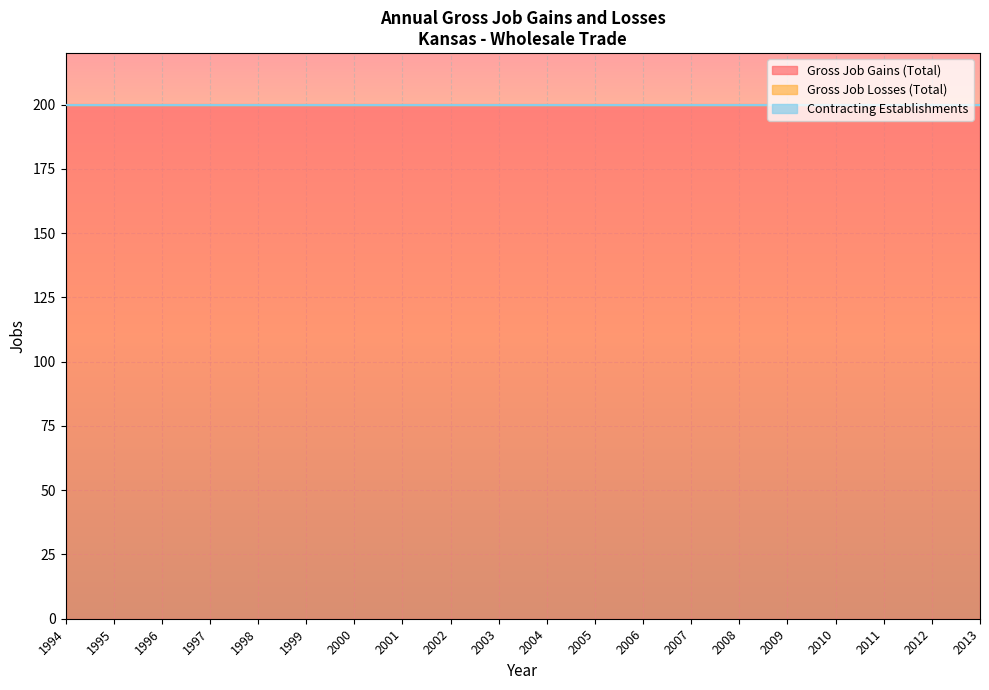

Which series changed the most between 1998 and 2000?

Gross Job Gains (Total)